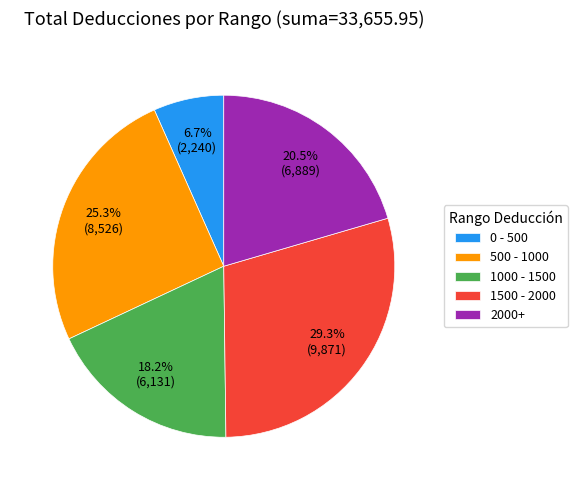

Is 1500 - 2000 the majority of the pie?

No